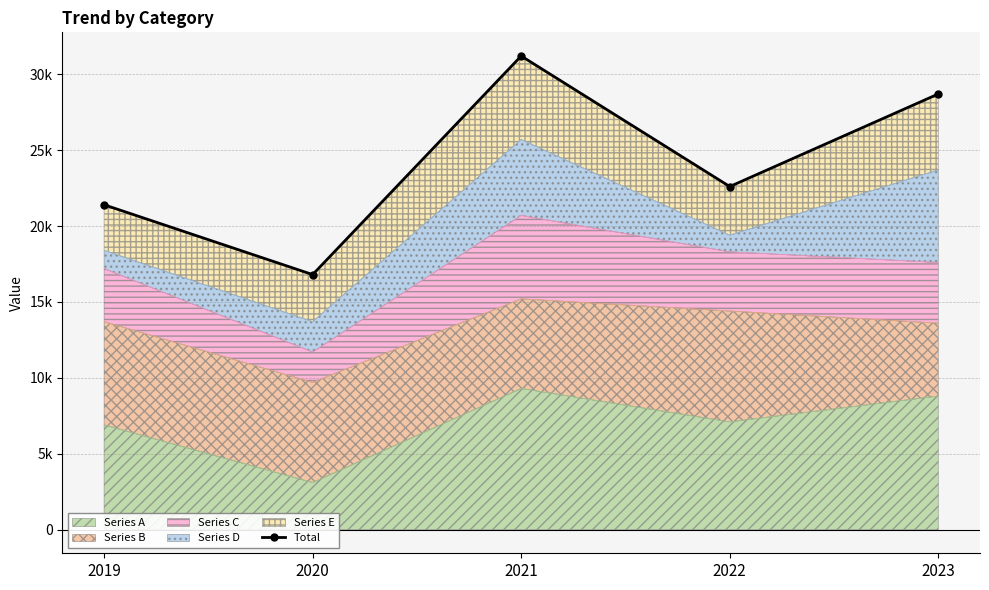

How many values are below 22600?

2